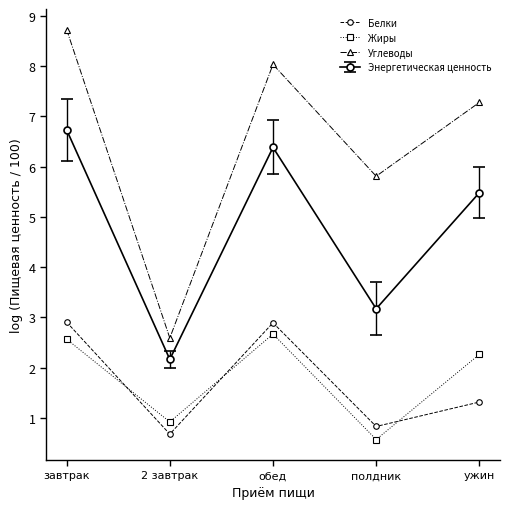

True or false: Белки and Углеводы cross at least once.

False